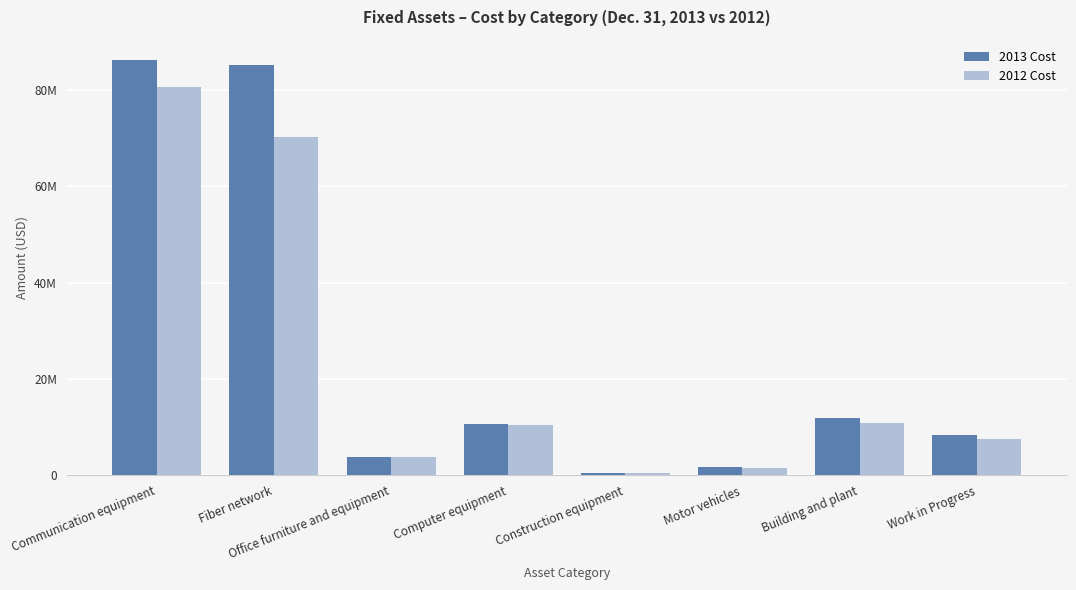

What is the difference between the highest and lowest values at Computer equipment?

170543